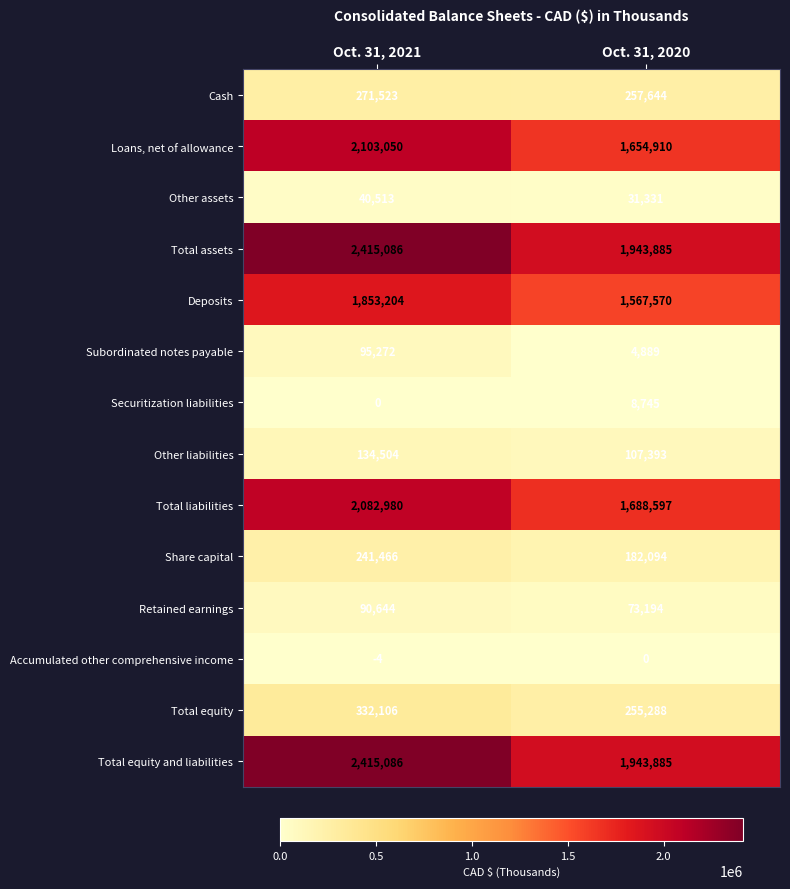

Read the Deposits value at Oct. 31, 2020, to the nearest 10.

1567570